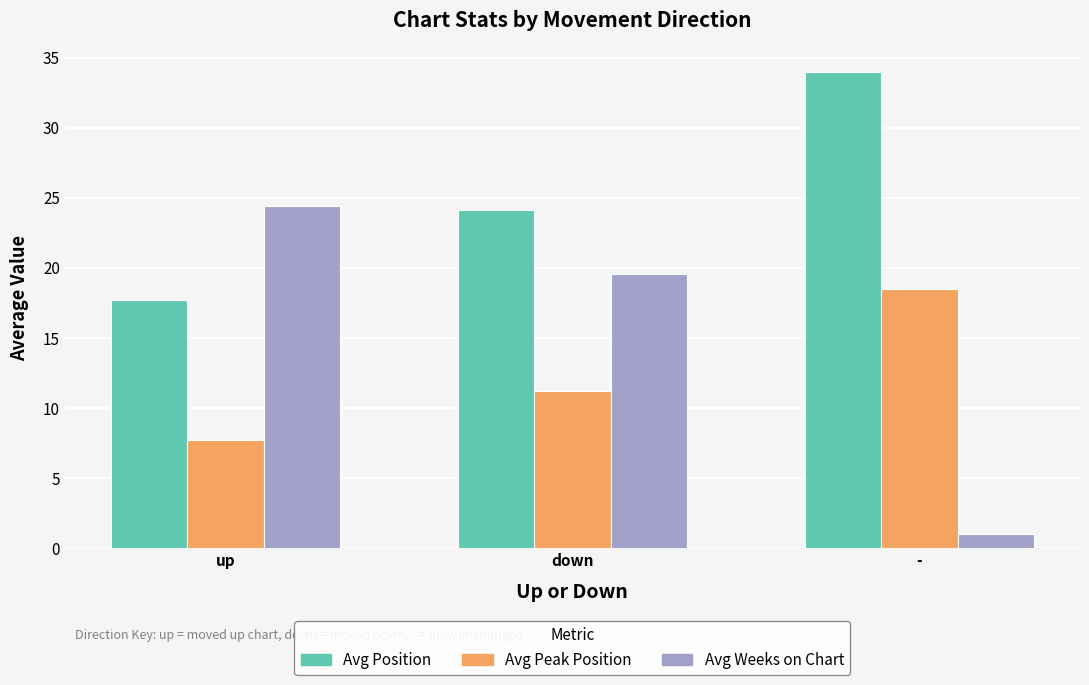

What is the difference between the highest and lowest values at up?

16.7